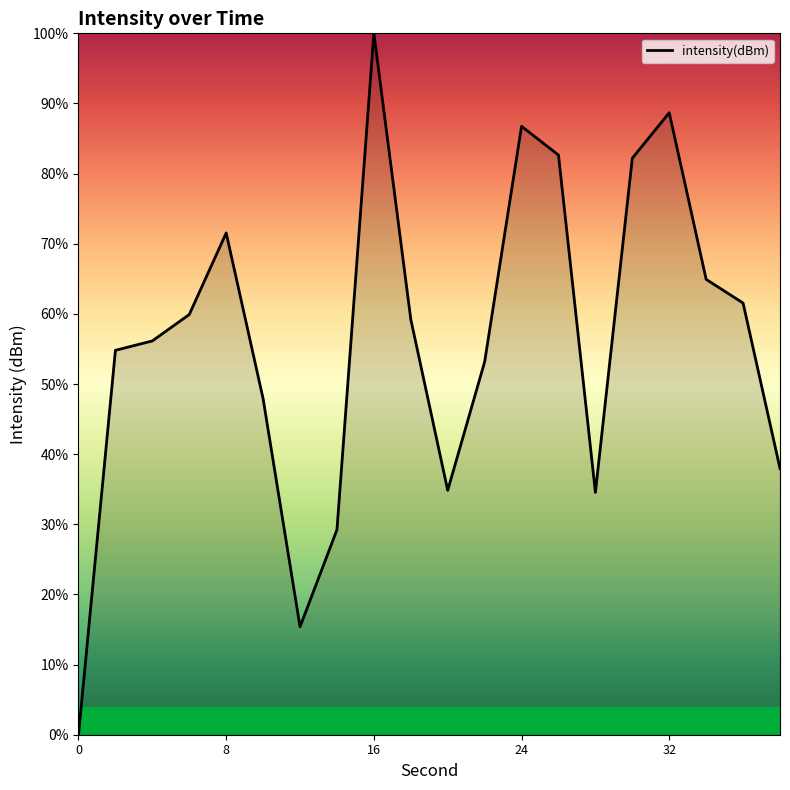

What is the difference between the maximum and minimum values?

100.0